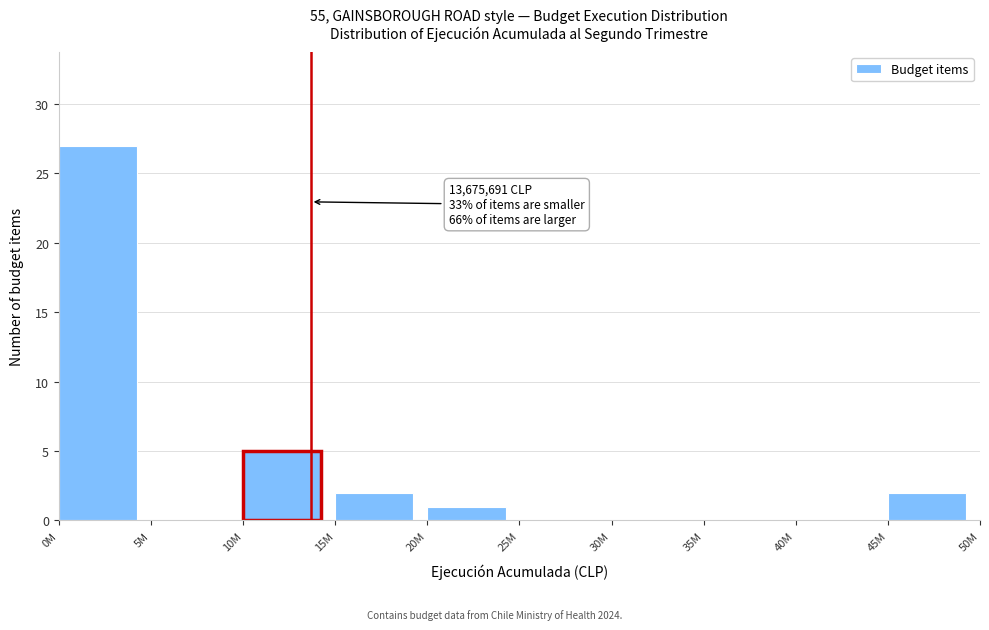

Reading left to right, what are all the values shown in this chart?

0M=27	5M=0	10M=5	15M=2	20M=1	25M=0	30M=0	35M=0	40M=0	45M=2